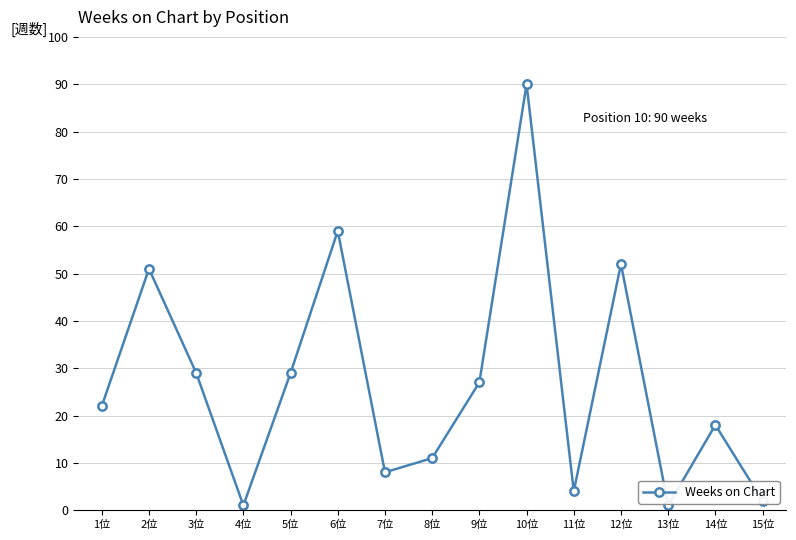

What is the change in value from 2位 to 6位?

+8